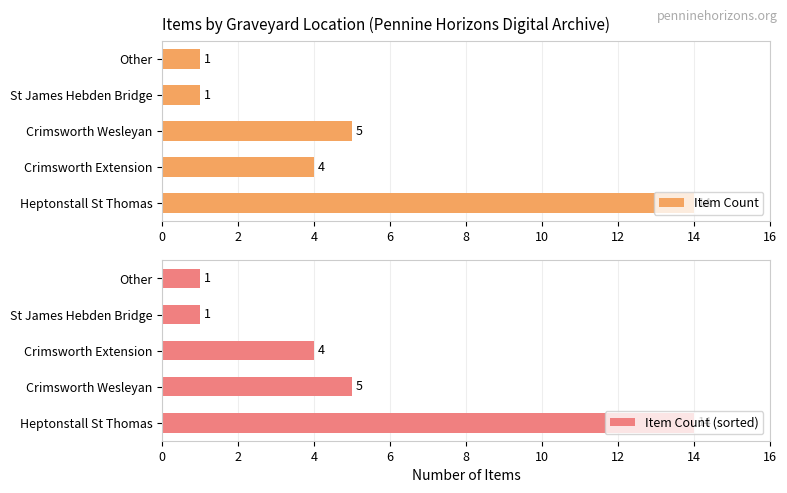

What is the difference between the Item Count values at Other and Heptonstall St Thomas?

13